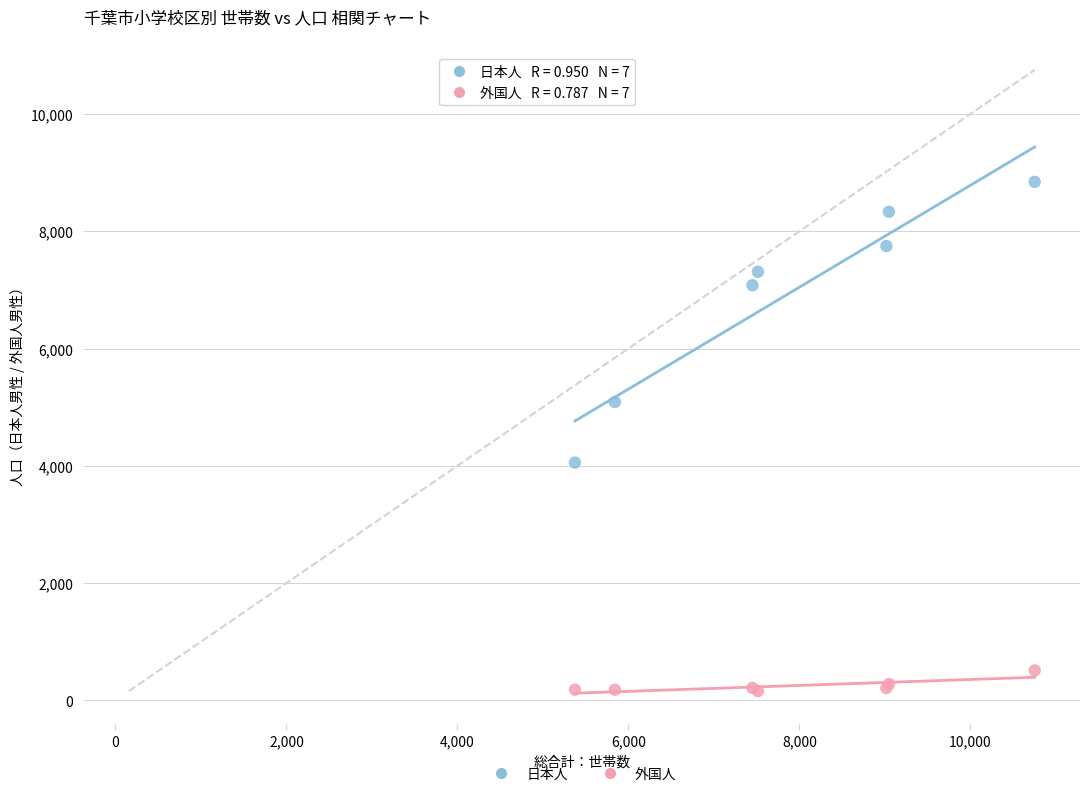

Which series contains the highest Y value?

日本人